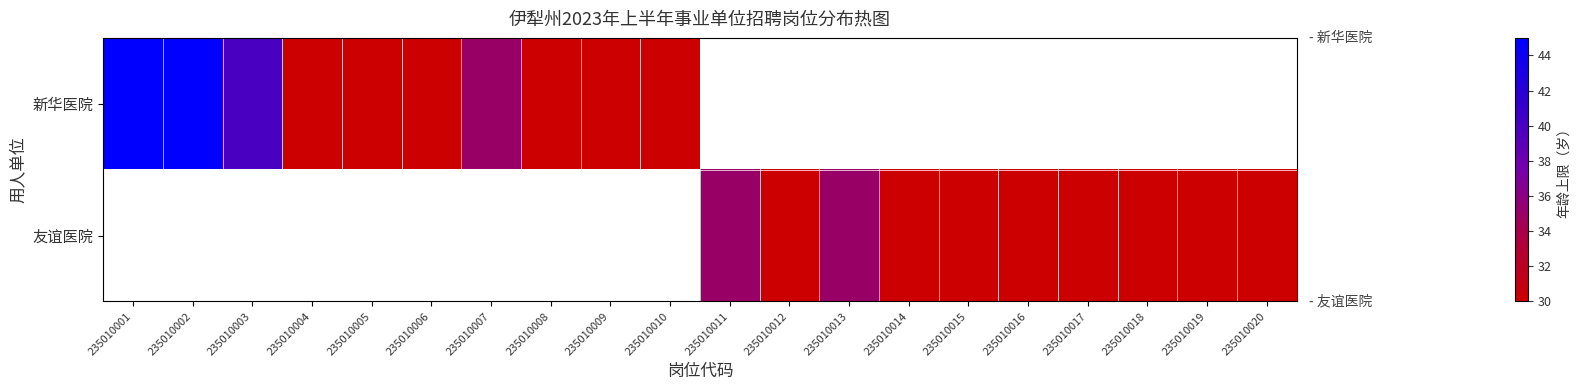

List the series in order of their peak value, highest first.

新华医院, 友谊医院